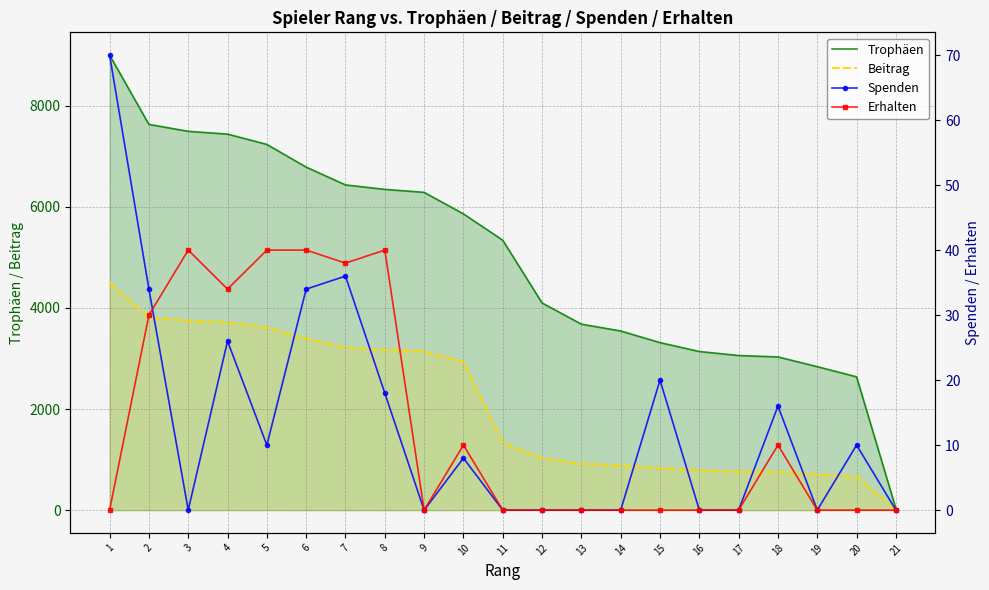

True or false: Beitrag has a value of 179 at 20.

False